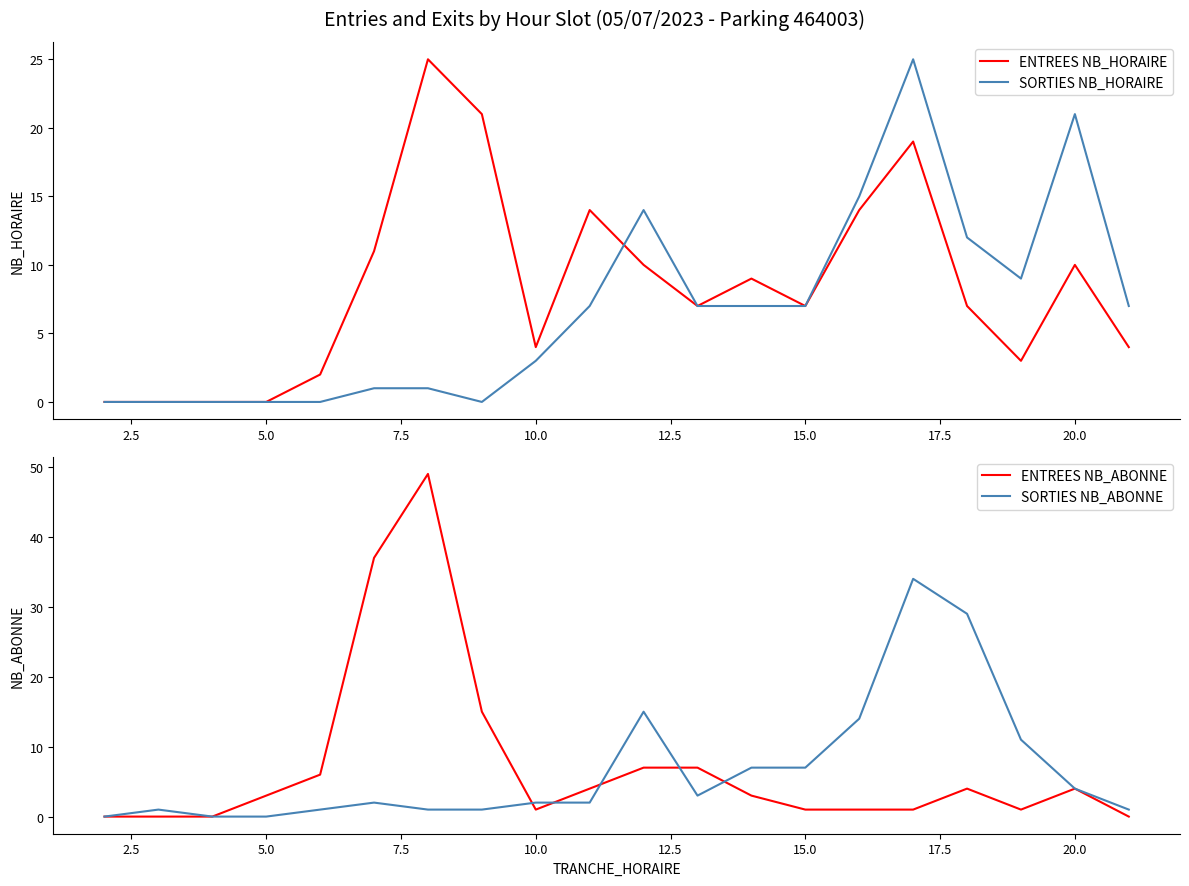

True or false: ENTREES NB_HORAIRE has a value of 2 at 10.0.

False